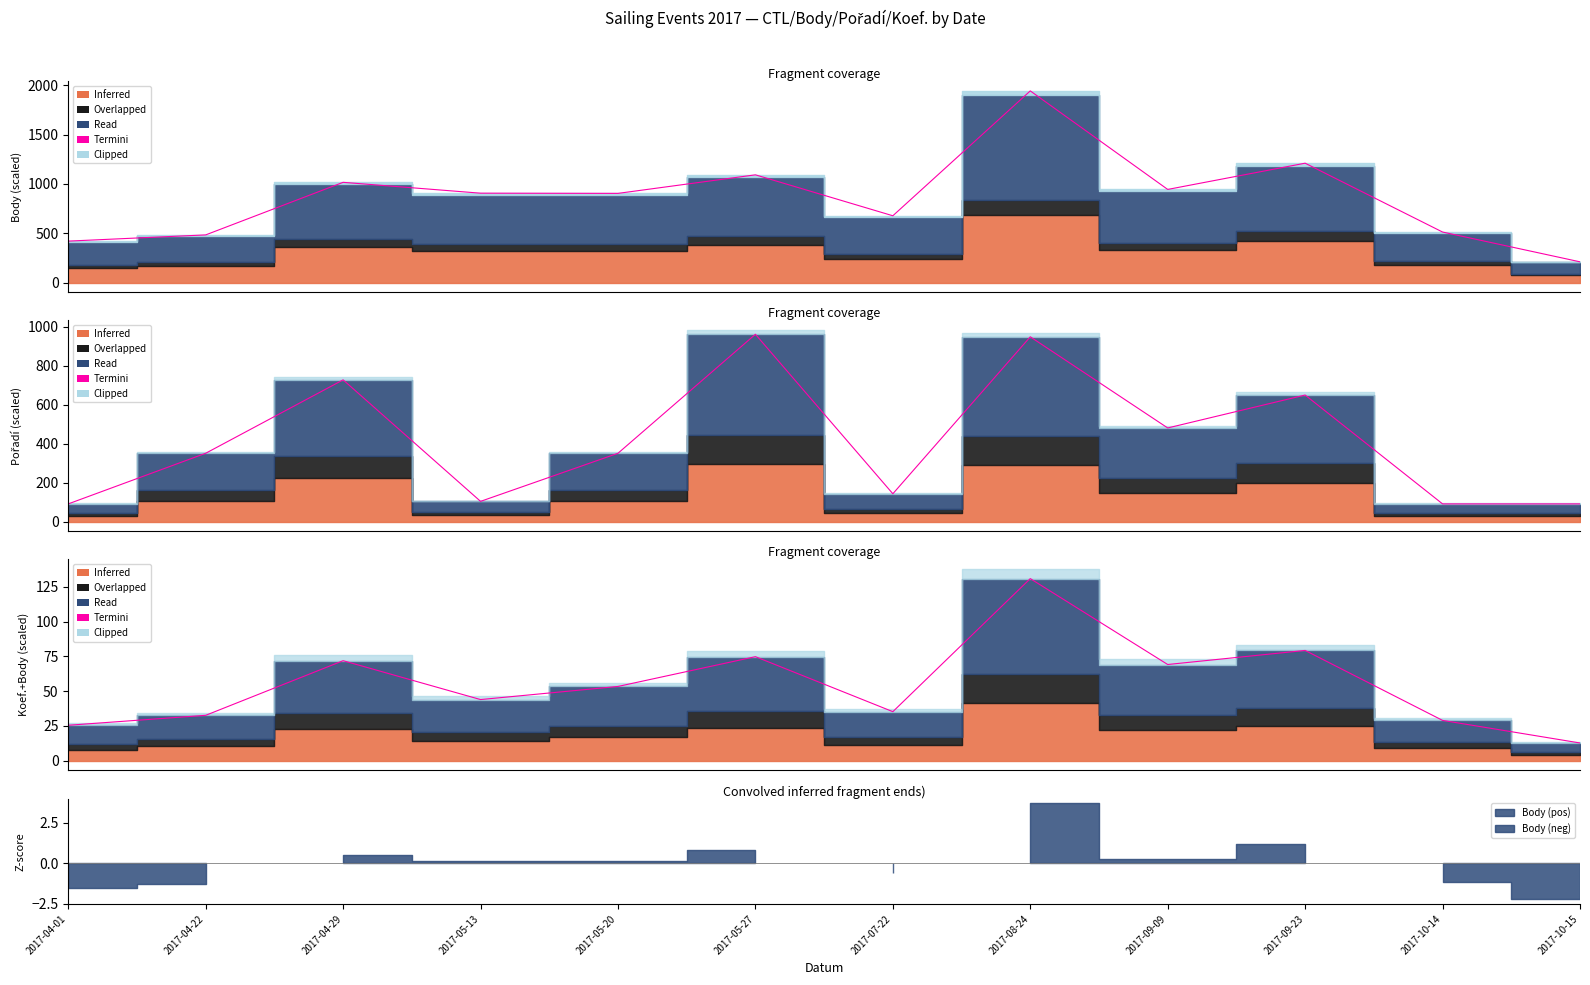

True or false: the data shows 23.9 at 2017-05-27.

False